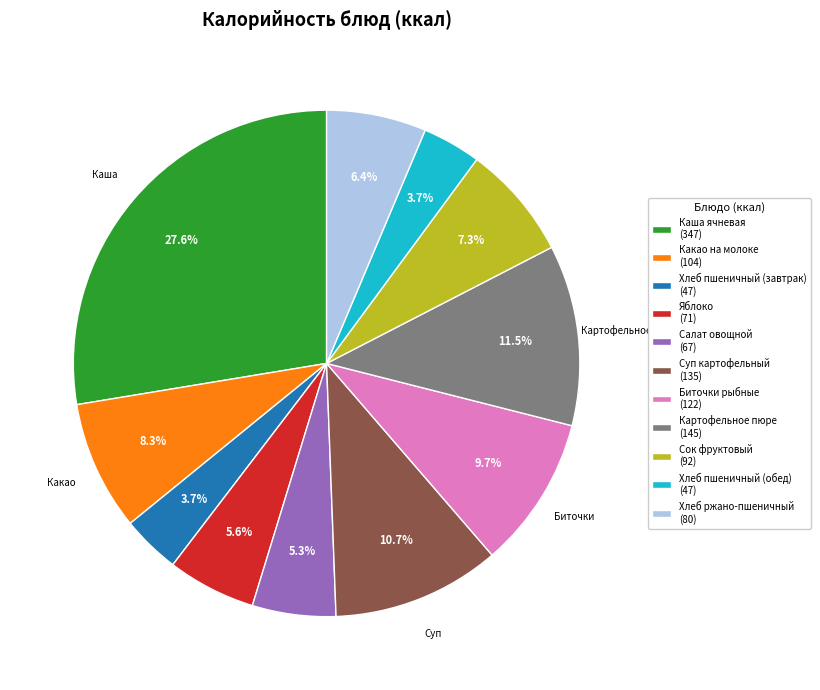

Which has a higher value, Хлеб ржано-пшеничный (80) or Суп картофельный (135)?

Суп картофельный (135)